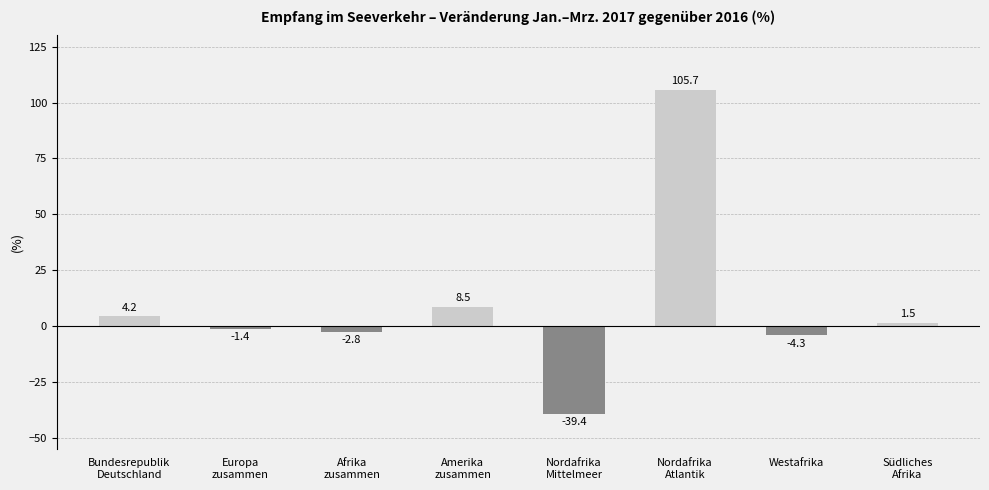

How many bars are there in total?

8